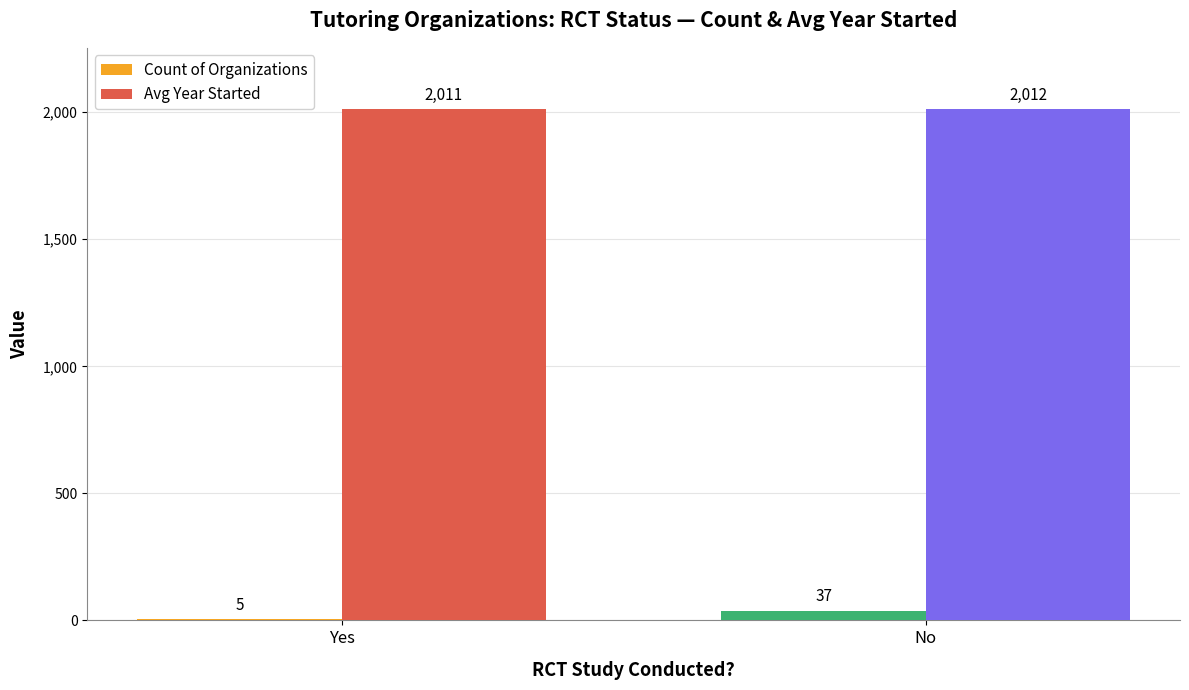

What are all the series names shown in the legend?

Count of Organizations, Avg Year Started